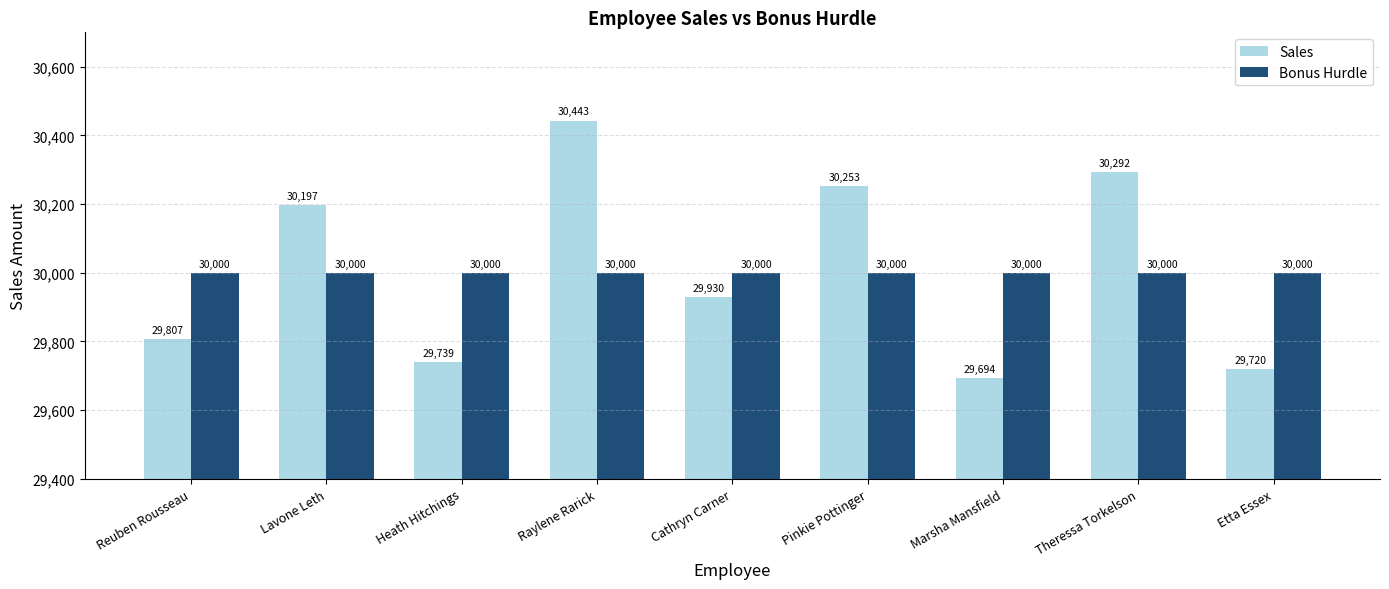

Rank the categories by Sales value from highest to lowest.

Raylene Rarick, Theressa Torkelson, Pinkie Pottinger, Lavone Leth, Cathryn Carner, Reuben Rousseau, Heath Hitchings, Etta Essex, Marsha Mansfield